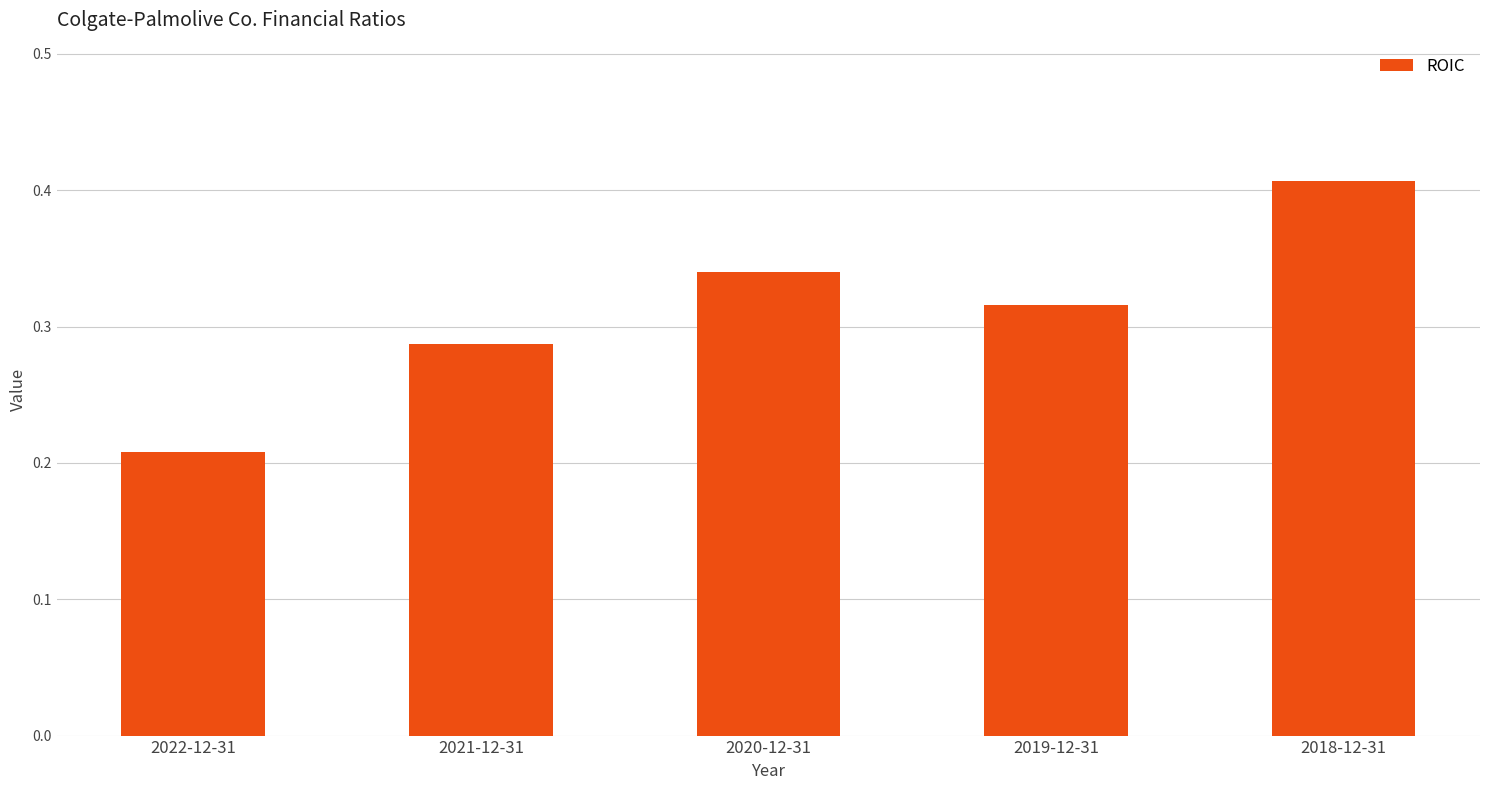

What is the sum of the values at 2021-12-31 and 2022-12-31?

0.5